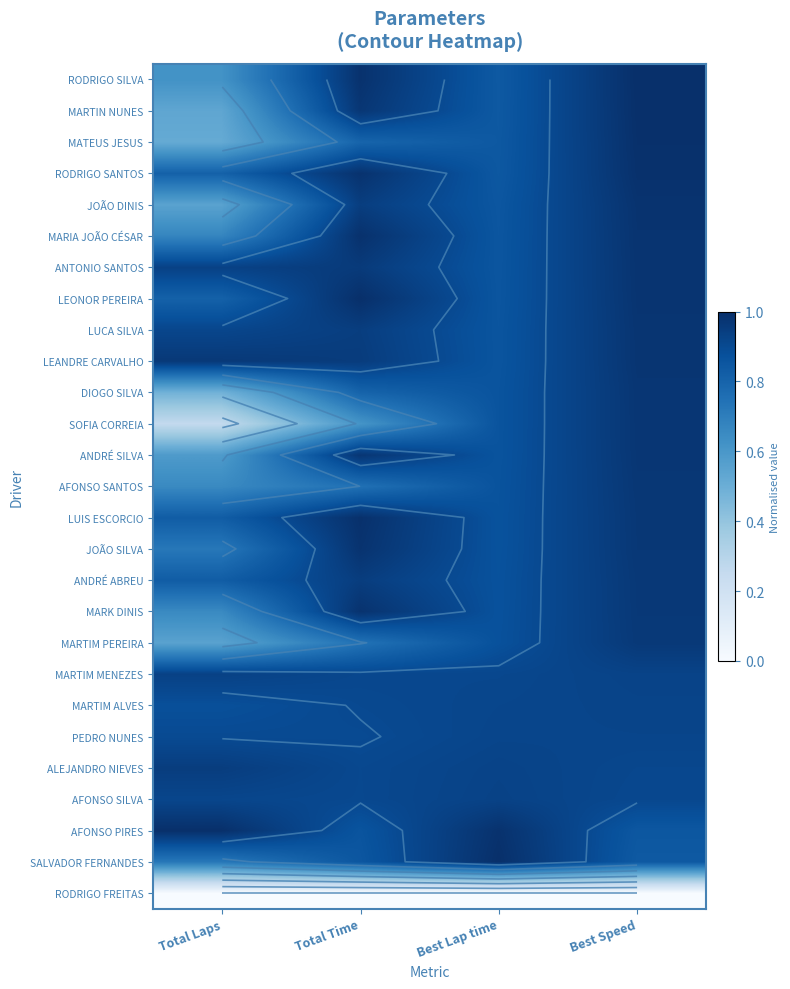

What is the difference between the highest and lowest values at Best Speed?

1.0